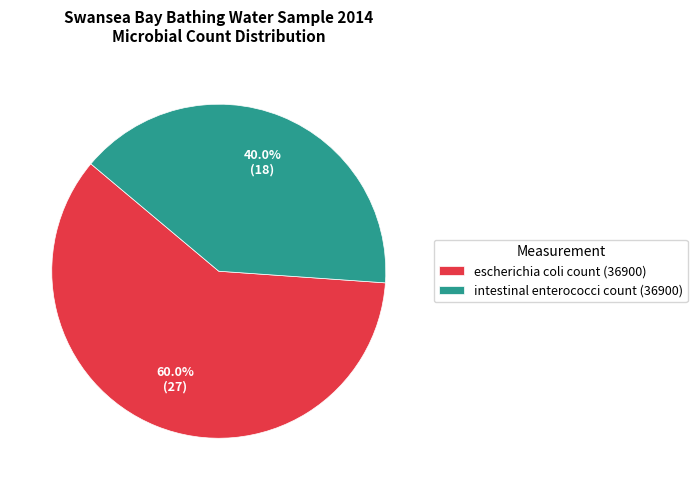

Does intestinal enterococci count (36900) account for over 50% of the chart?

No